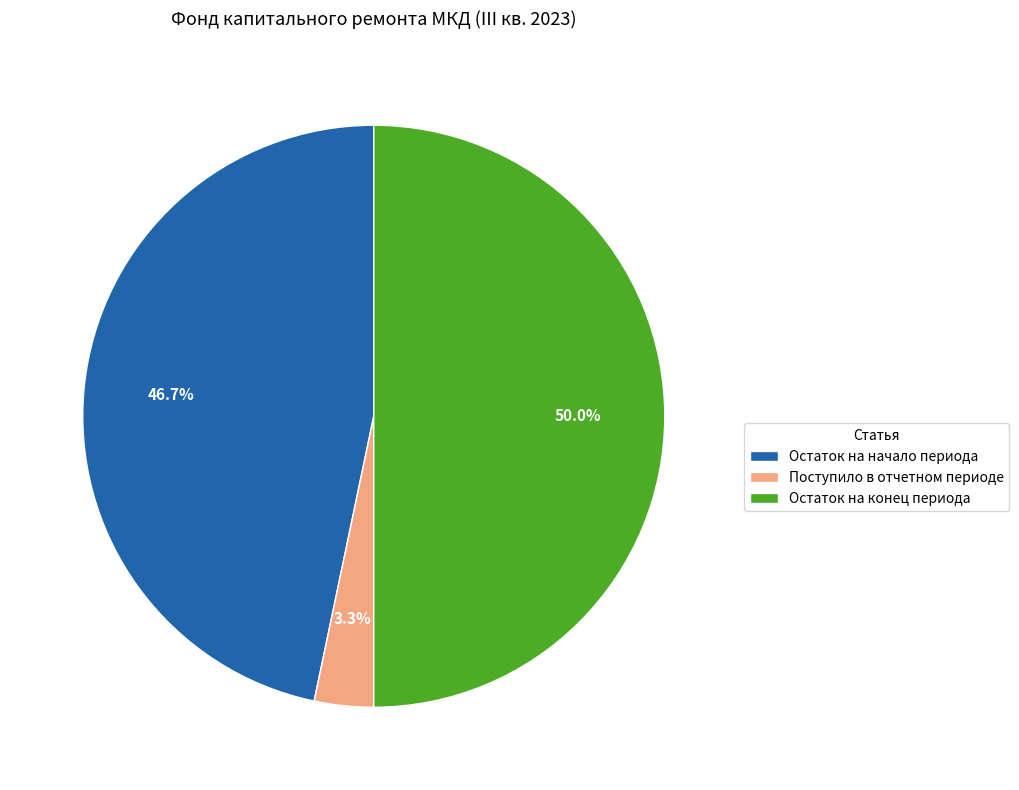

Does Остаток на начало периода account for over 50% of the chart?

No